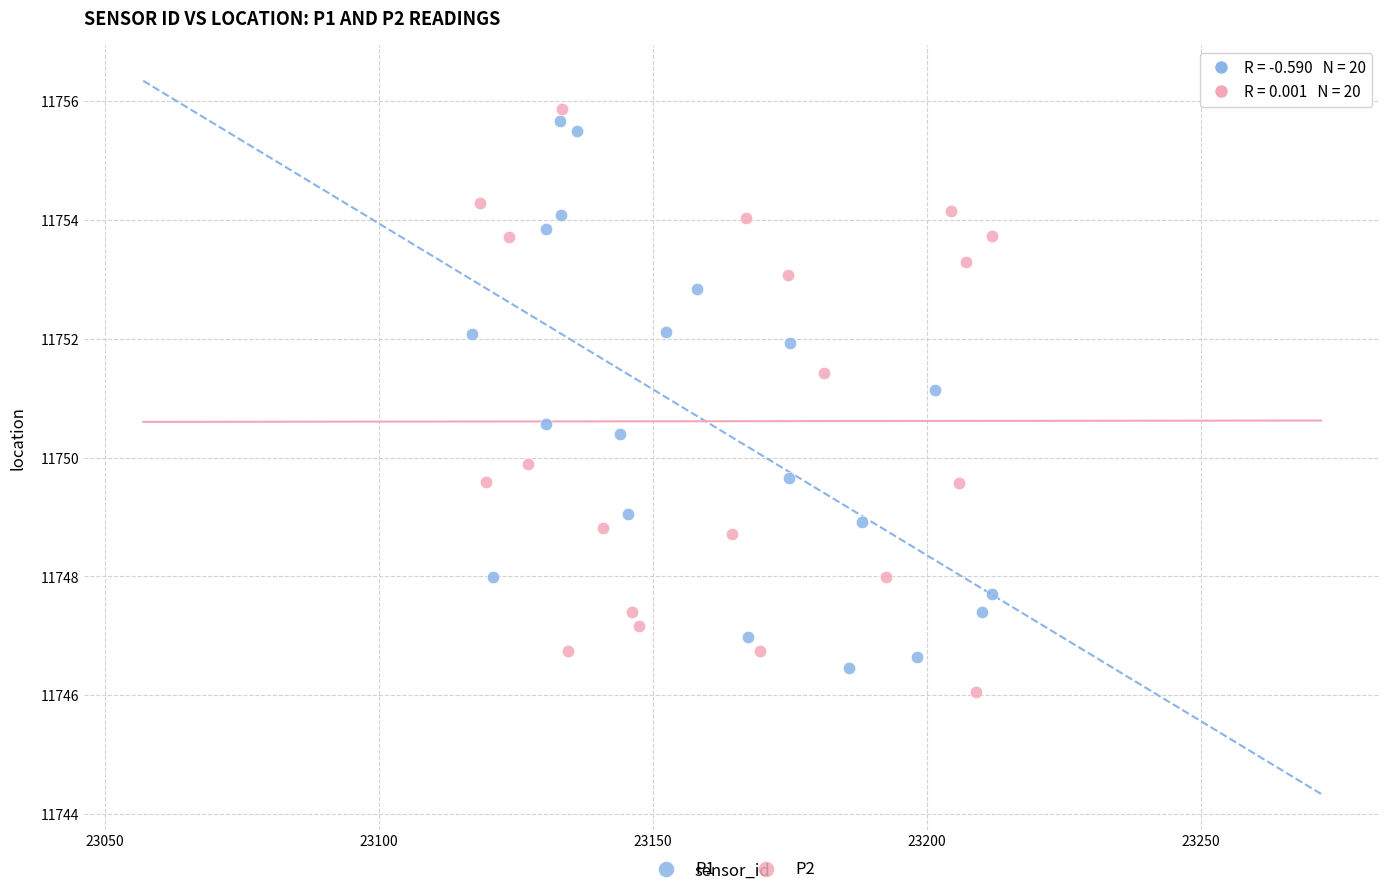

Which series reaches the maximum Y coordinate?

P2